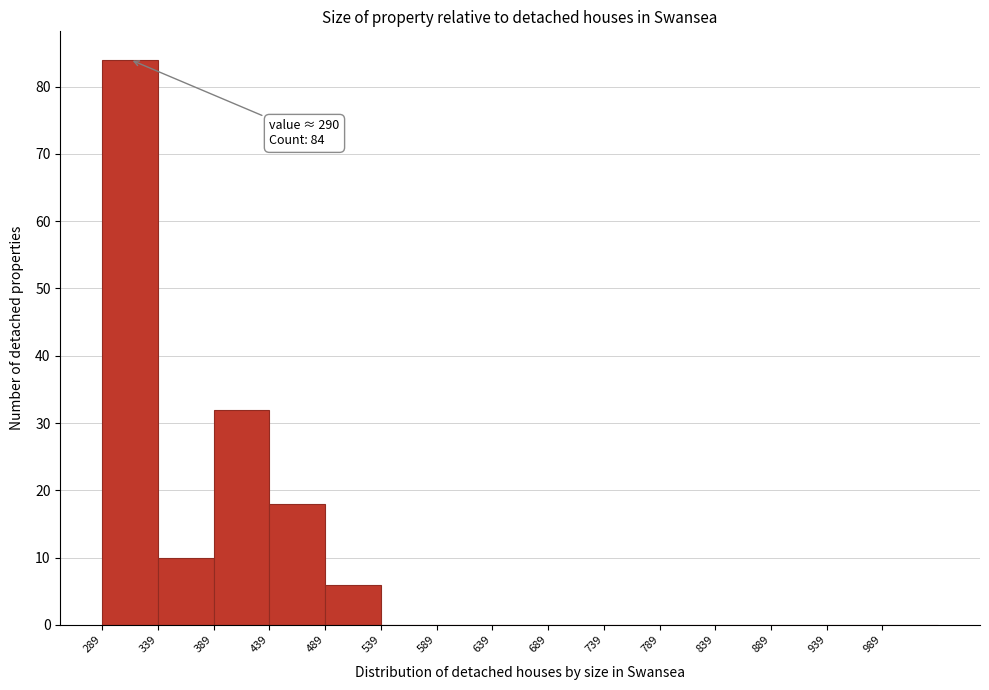

Which range on the x-axis has the tallest bar?

289 to 339